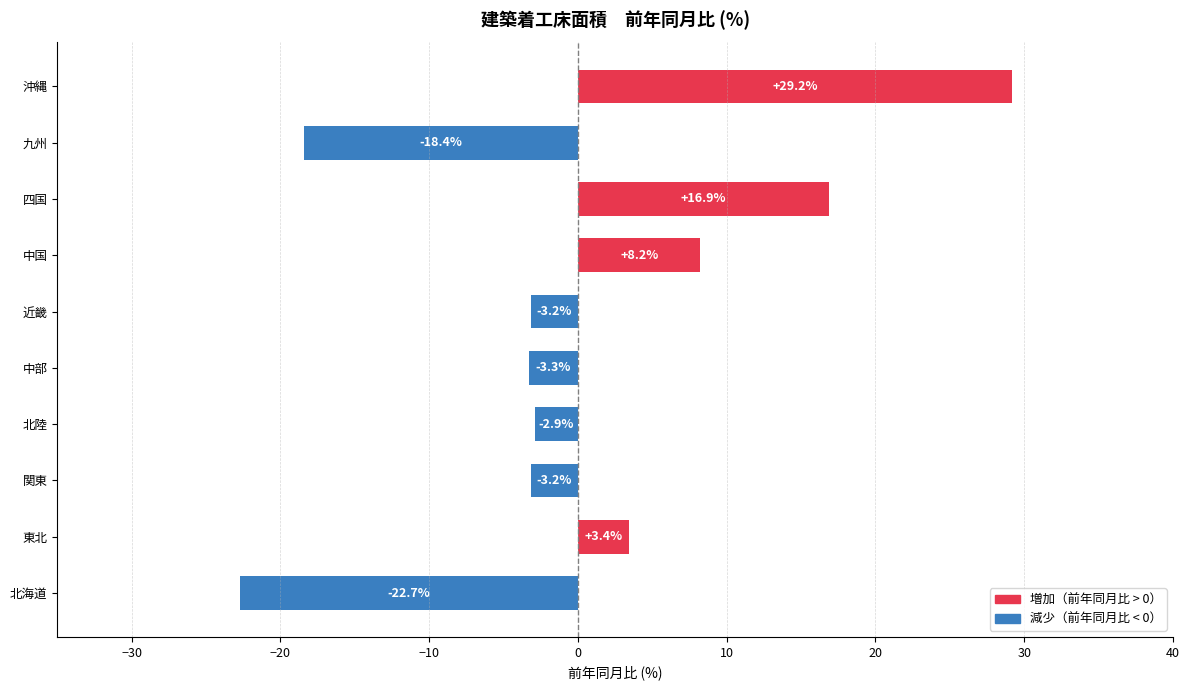

Reading bottom to top, what are all the values shown in this chart?

北海道=-22.7	東北=3.4	関東=-3.2	北陸=-2.9	中部=-3.3	近畿=-3.2	中国=8.2	四国=16.9	九州=-18.4	沖縄=29.2